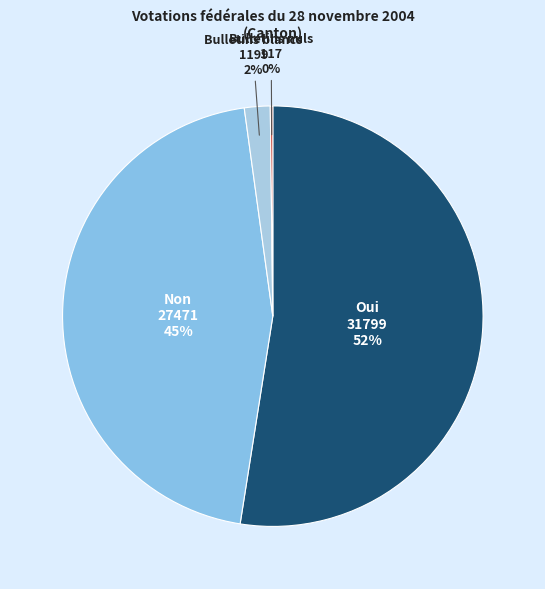

The Bulletins blancs slice represents 2% of the pie. True or false?

True